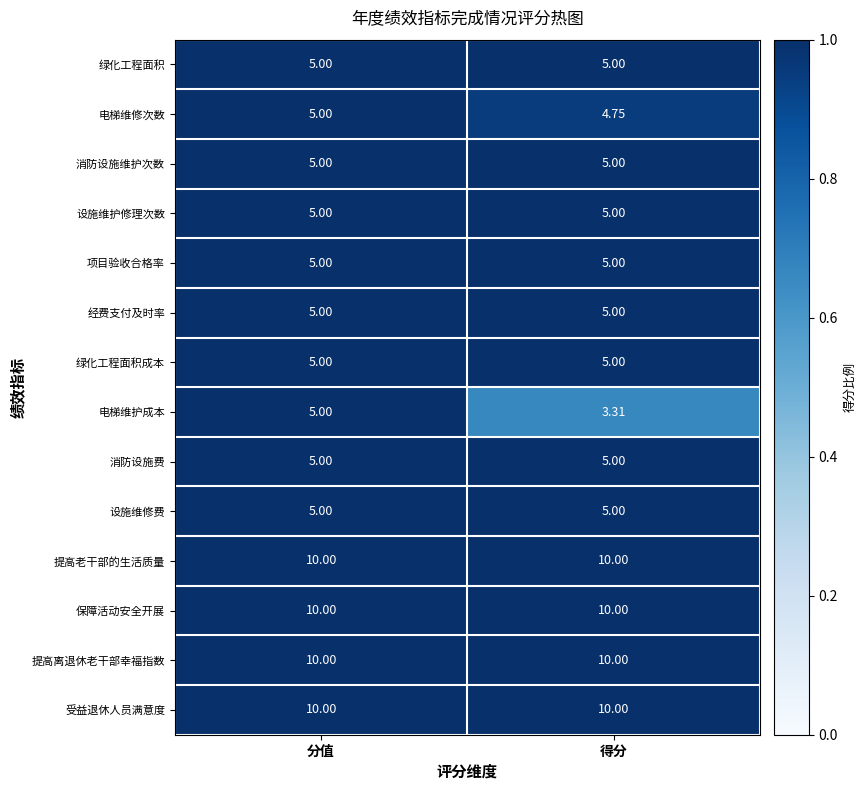

Which series has the widest spread of values?

电梯维护成本